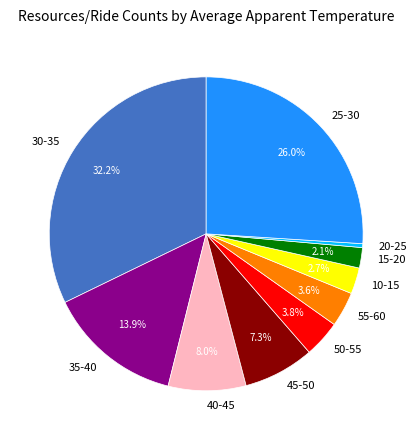

What percentage is NOT represented by 15-20?

97.9%